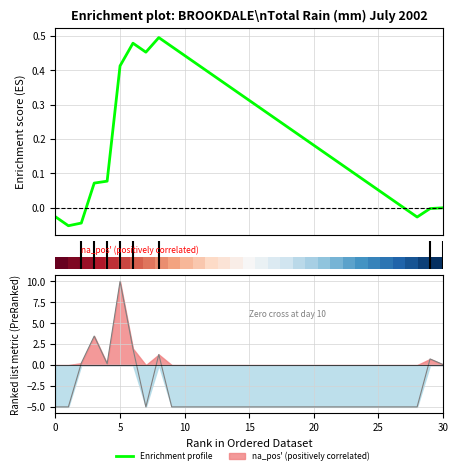

Which series has the widest spread of values?

Ranking metric scores